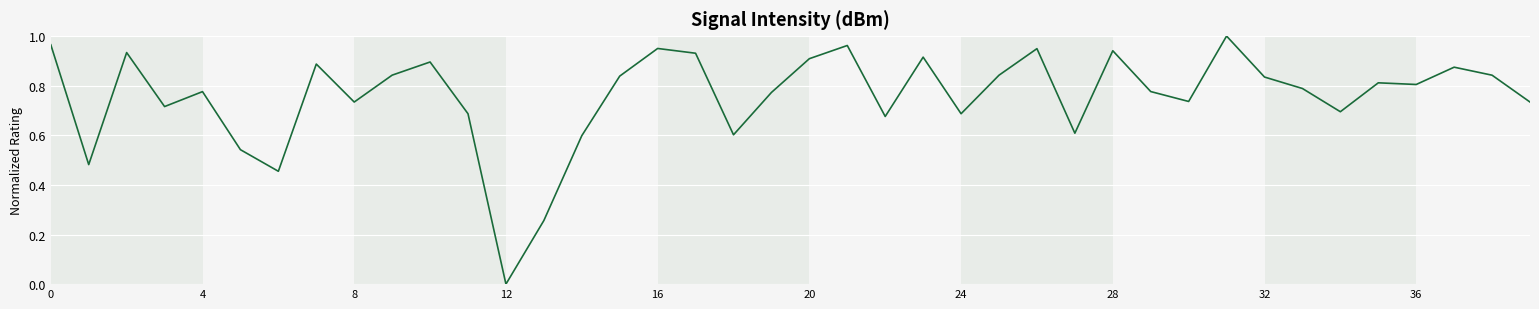

Which label corresponds to the smallest value in the chart?

12